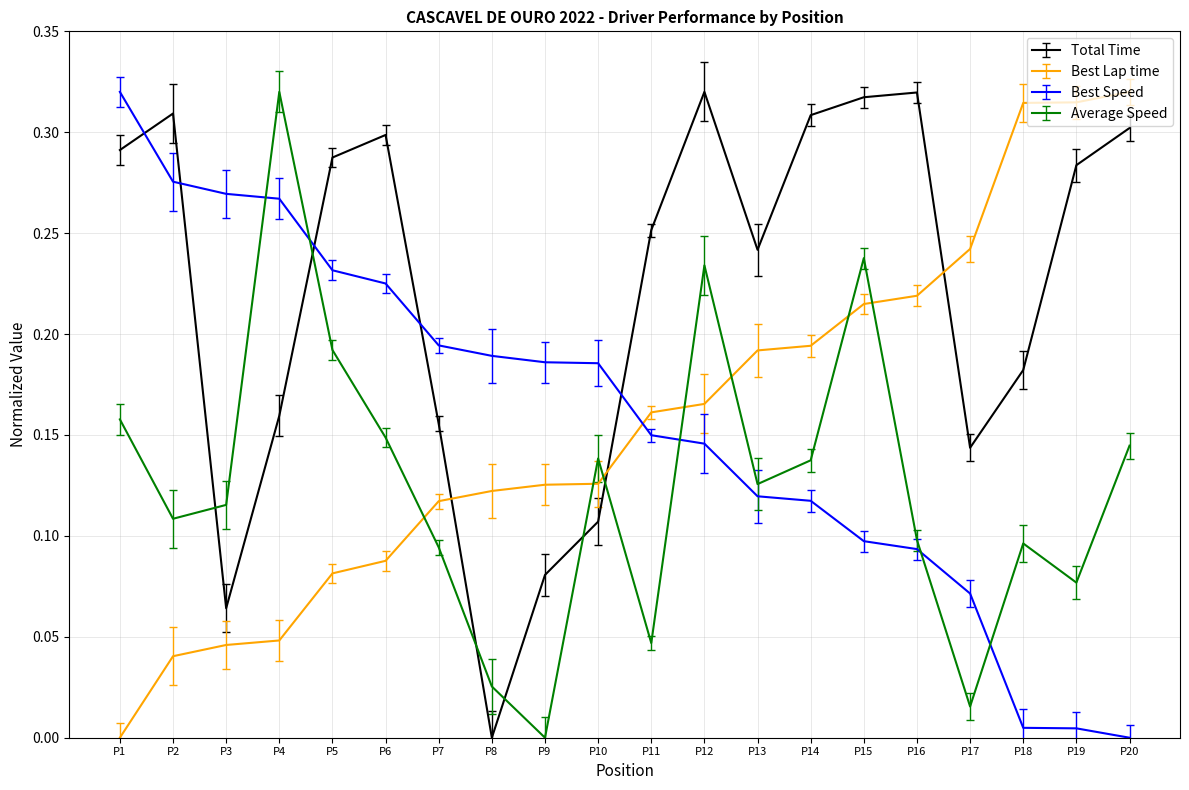

Where do Best Speed and Best Lap time first cross each other?

P10 and P11